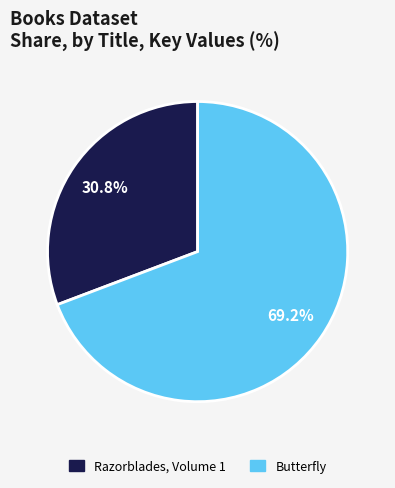

To the nearest percent, what portion does Butterfly represent?

69%